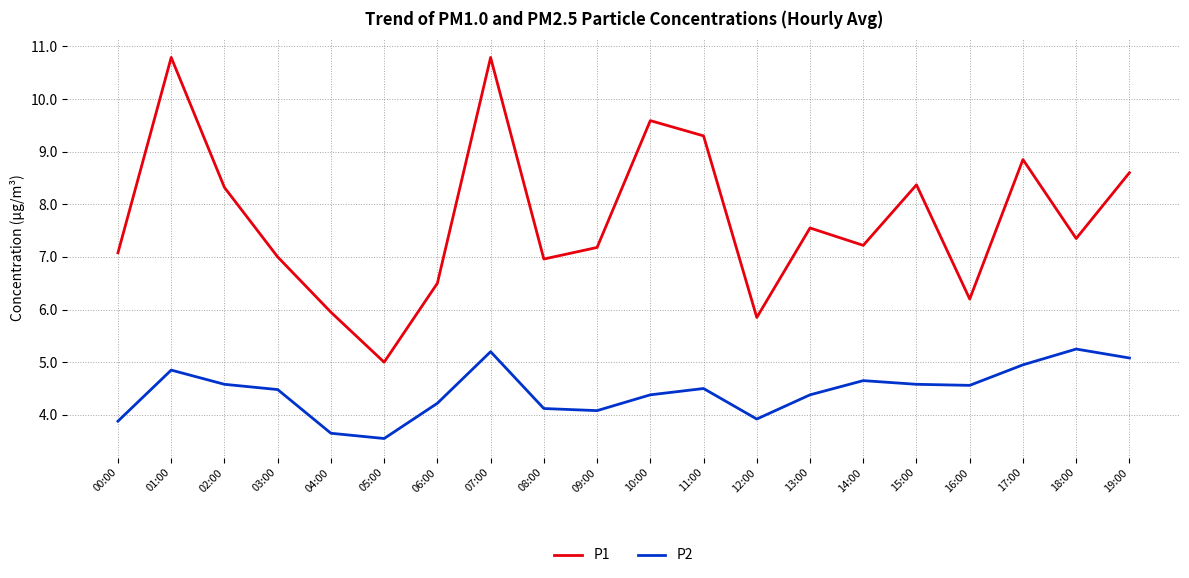

True or false: P2 and P1 intersect in this chart.

False